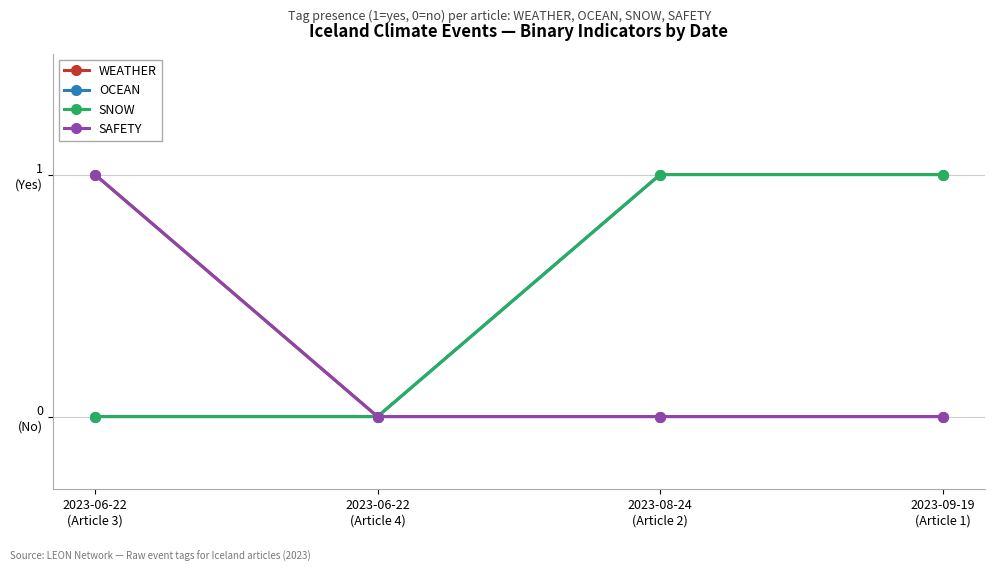

Reading right to left, list all the values displayed in this chart.

WEATHER: 2023-09-19
(Article 1)=0	2023-08-24
(Article 2)=0	2023-06-22
(Article 4)=0	2023-06-22
(Article 3)=1
OCEAN: 2023-09-19
(Article 1)=1	2023-08-24
(Article 2)=1	2023-06-22
(Article 4)=0	2023-06-22
(Article 3)=0
SNOW: 2023-09-19
(Article 1)=1	2023-08-24
(Article 2)=1	2023-06-22
(Article 4)=0	2023-06-22
(Article 3)=0
SAFETY: 2023-09-19
(Article 1)=0	2023-08-24
(Article 2)=0	2023-06-22
(Article 4)=0	2023-06-22
(Article 3)=1